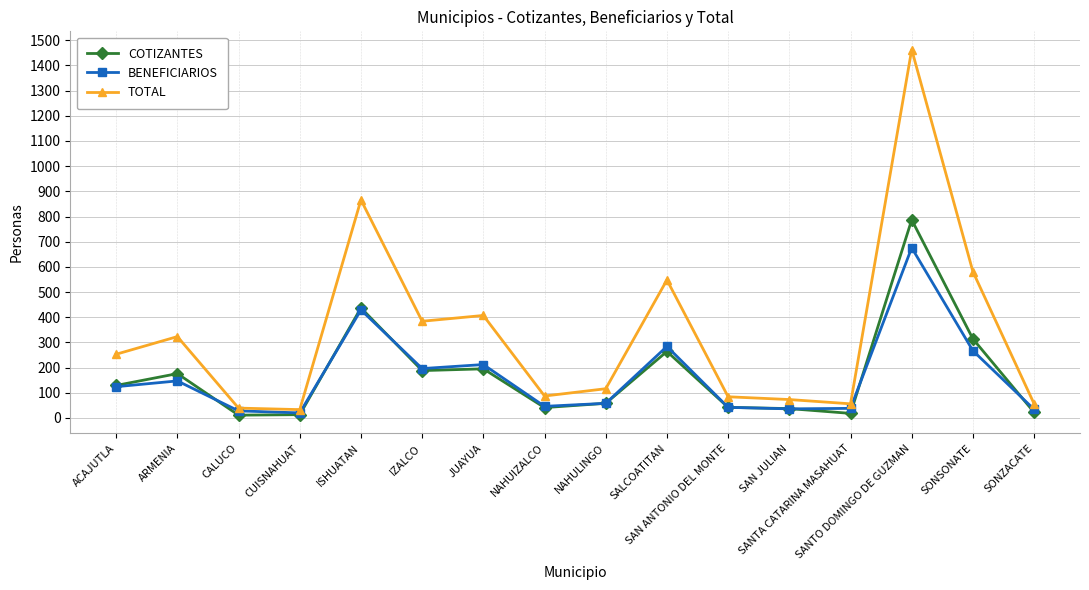

Rank the series by their maximum value, from lowest to highest.

BENEFICIARIOS, COTIZANTES, TOTAL